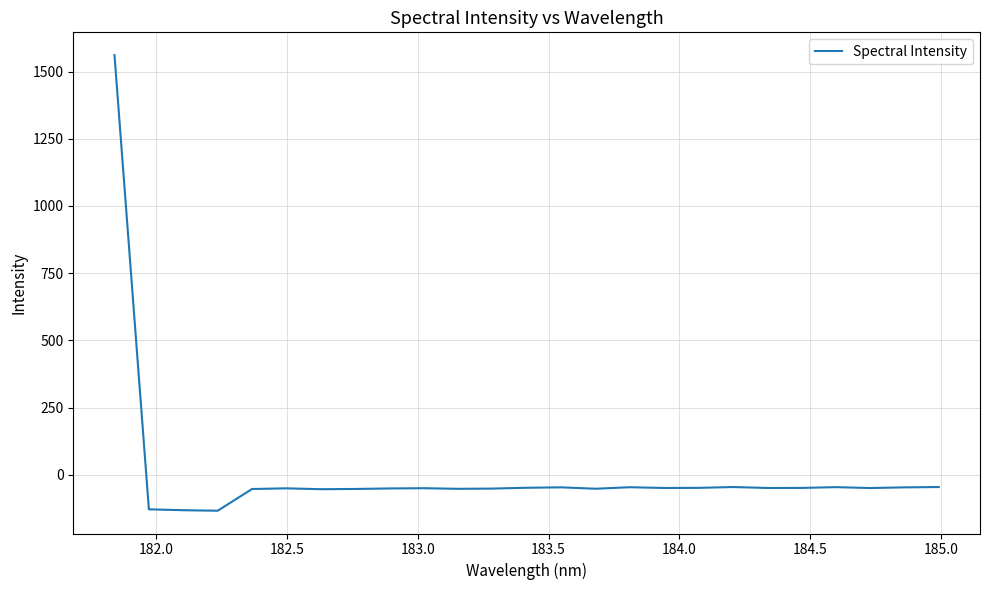

What is the difference between the maximum and minimum values?

1695.1